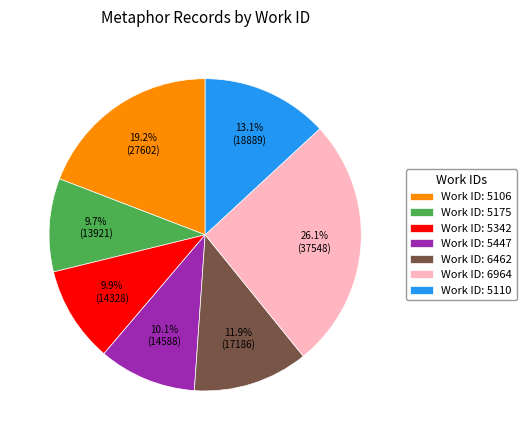

To the nearest percent, what is the average slice percentage?

14%